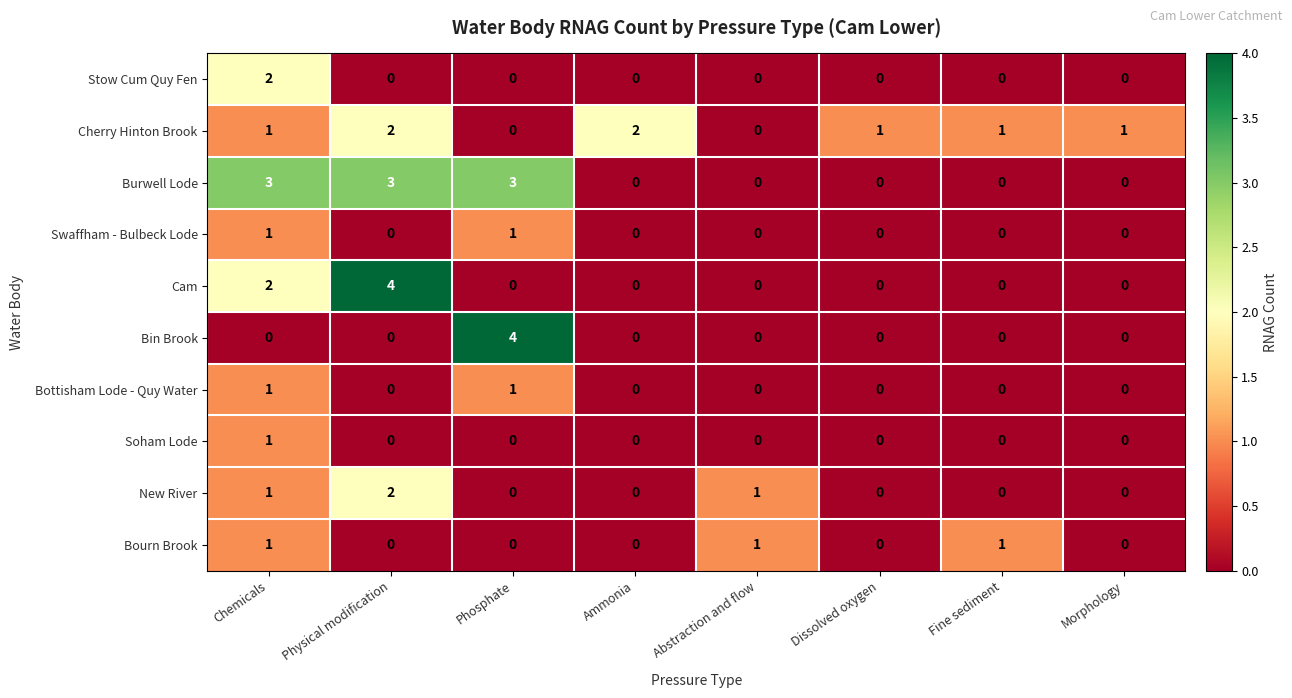

How many distinct data groups are displayed?

10